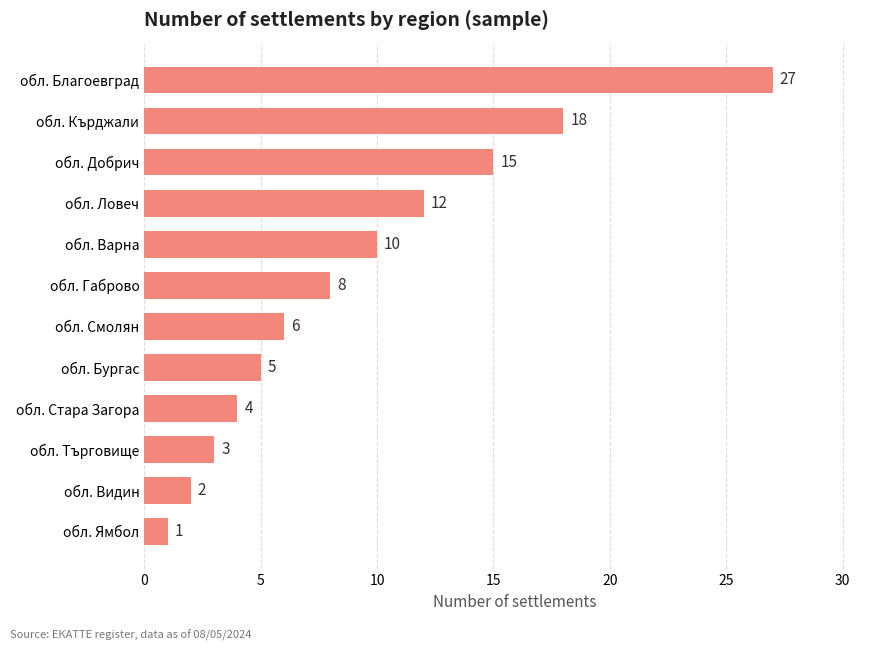

Is it true that the value at обл. Бургас is 2?

False